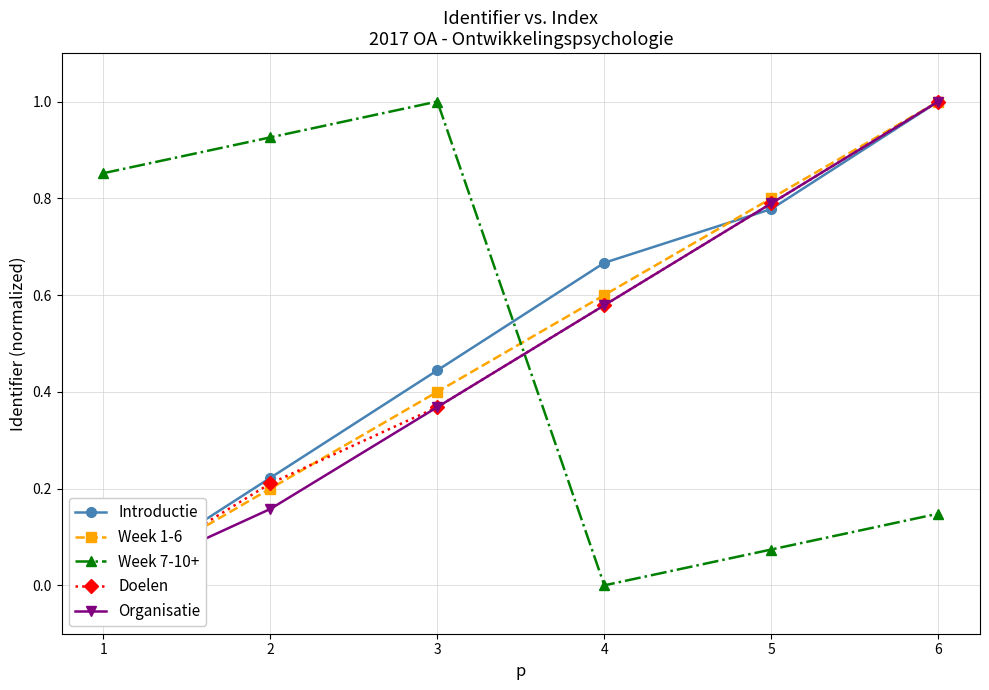

Which series has the largest total across all categories?

Introductie